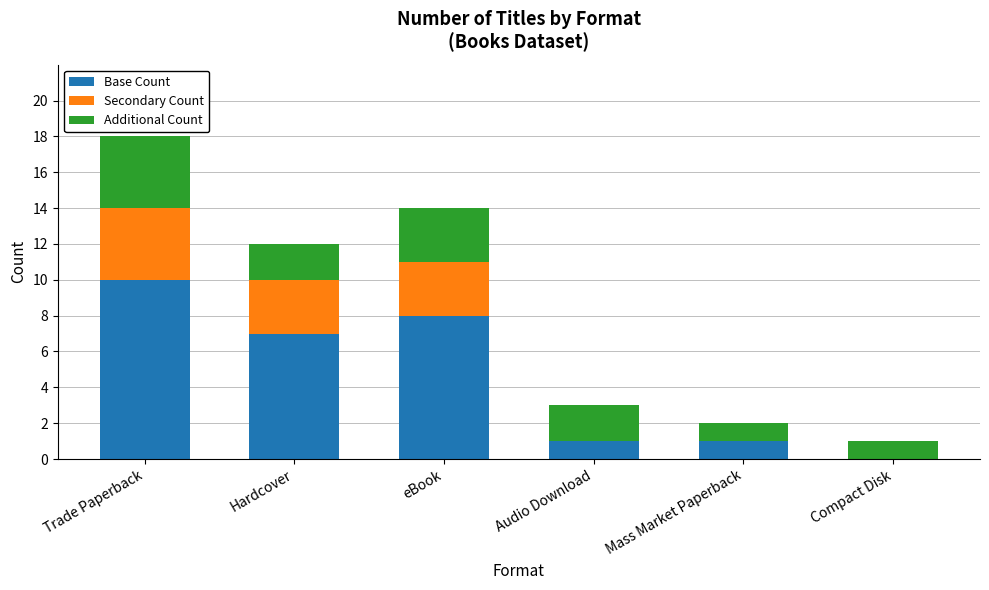

At which label does Base Count reach its peak?

Trade Paperback